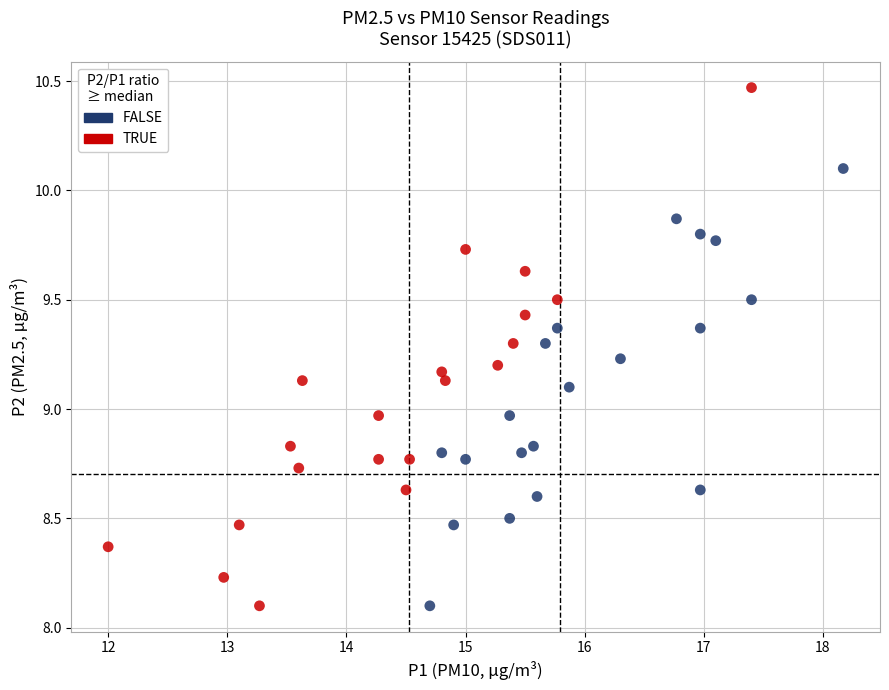

What are all the series names shown in the legend?

FALSE, TRUE